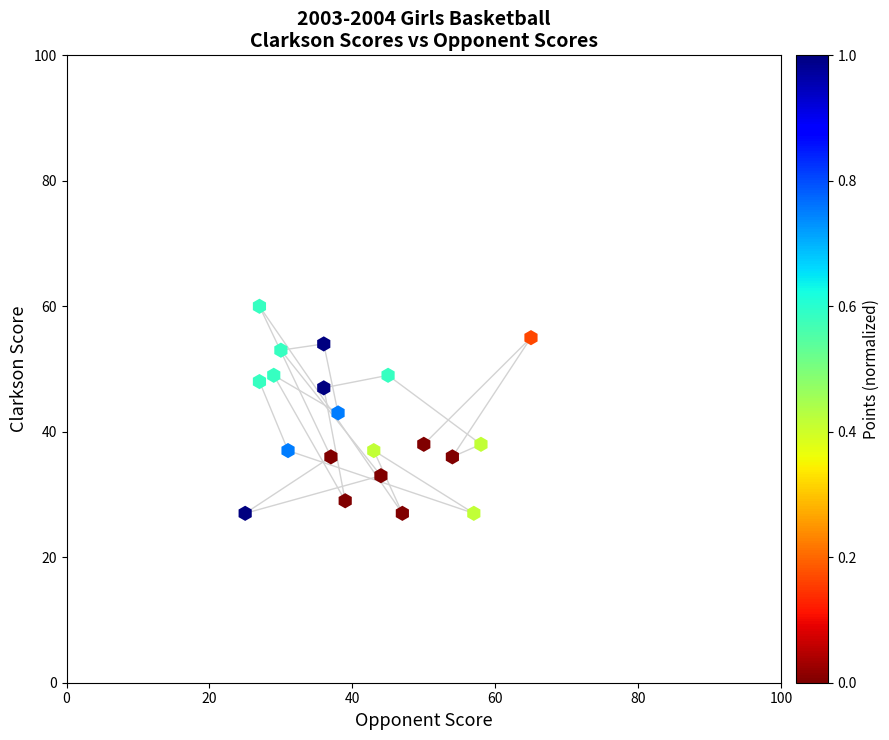

What is the range of X values (max minus min)?

40